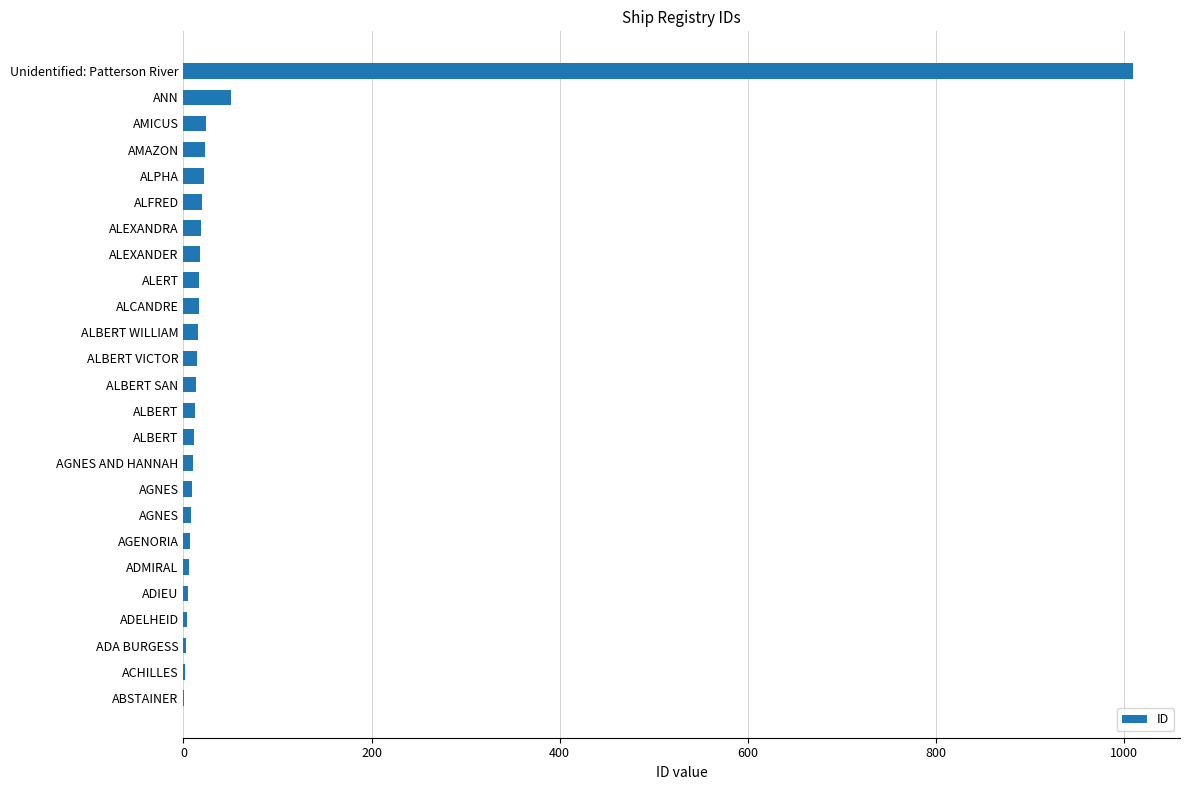

How many data points does each series have?

25